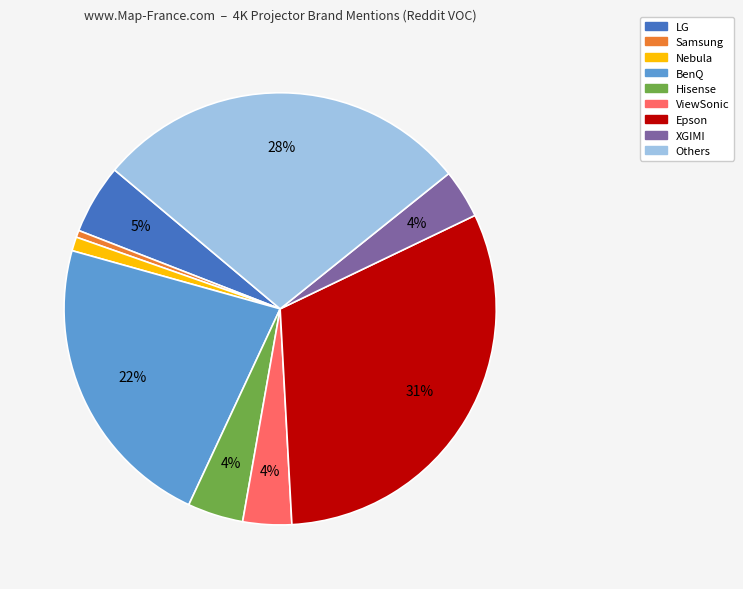

How many segments does this pie chart have?

9